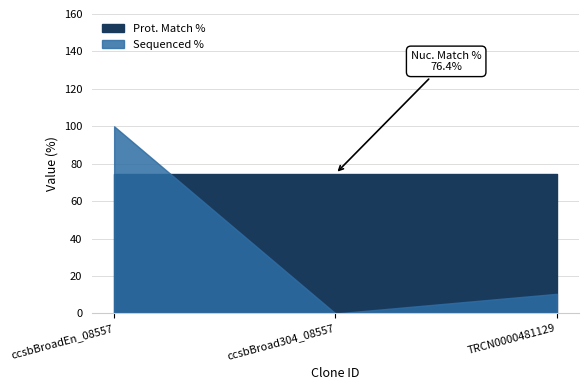

Between ccsbBroadEn_08557 and ccsbBroad304_08557, which series saw the biggest shift?

Sequenced %